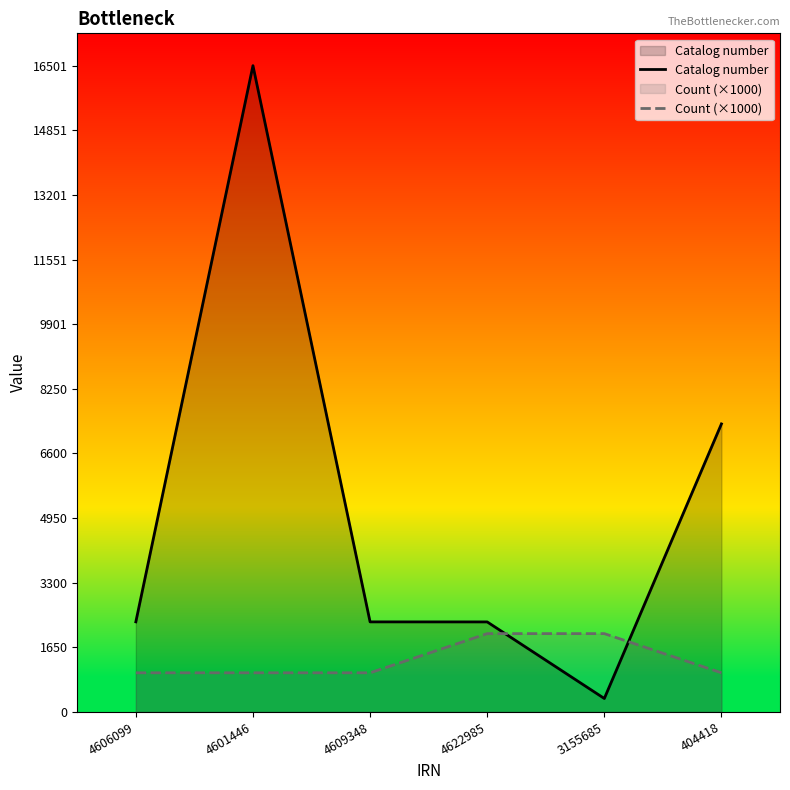

True or false: Count (×1000) has more than 2 interior local peaks.

False